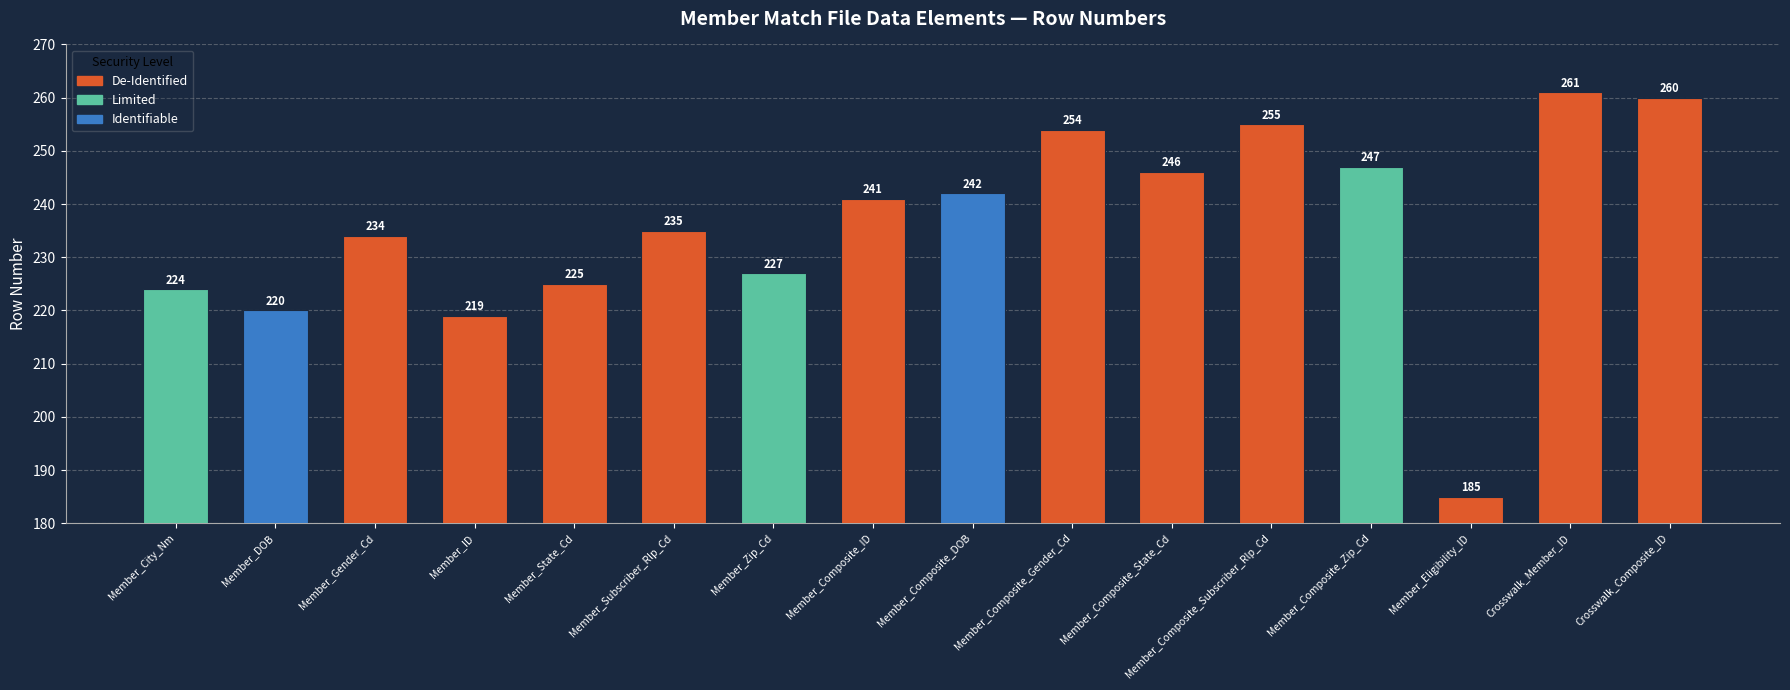

Rank the categories by value from highest to lowest.

Crosswalk_Member_ID, Crosswalk_Composite_ID, Member_Composite_Subscriber_Rlp_Cd, Member_Composite_Gender_Cd, Member_Composite_Zip_Cd, Member_Composite_State_Cd, Member_Composite_DOB, Member_Composite_ID, Member_Subscriber_Rlp_Cd, Member_Gender_Cd, Member_Zip_Cd, Member_State_Cd, Member_City_Nm, Member_DOB, Member_ID, Member_Eligibility_ID